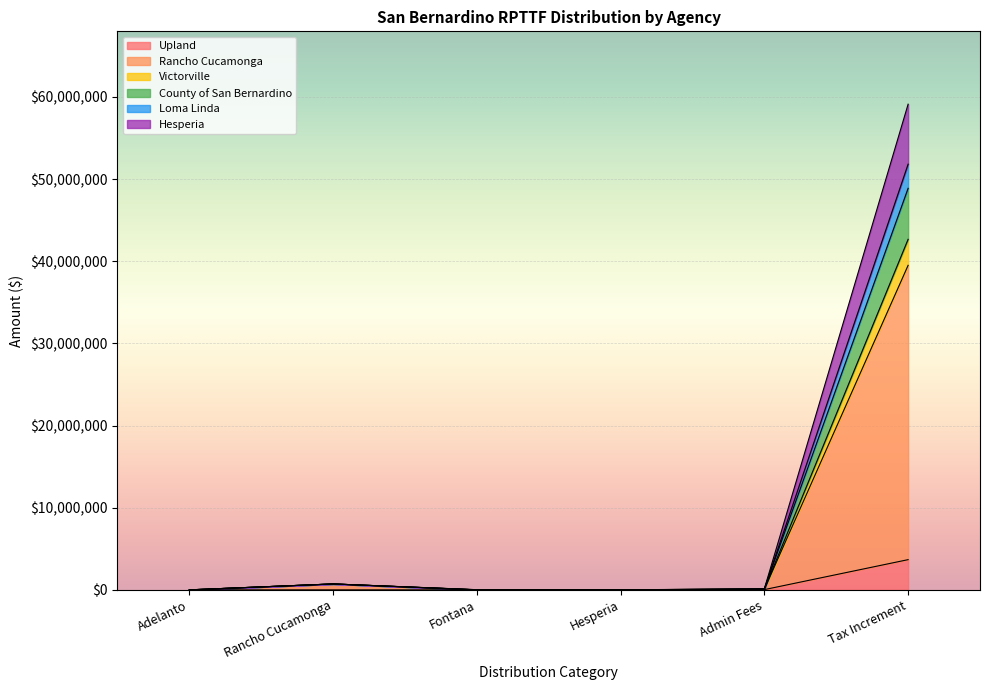

What are all the series names shown in the legend?

Upland, Rancho Cucamonga, Victorville, County of San Bernardino, Loma Linda, Hesperia